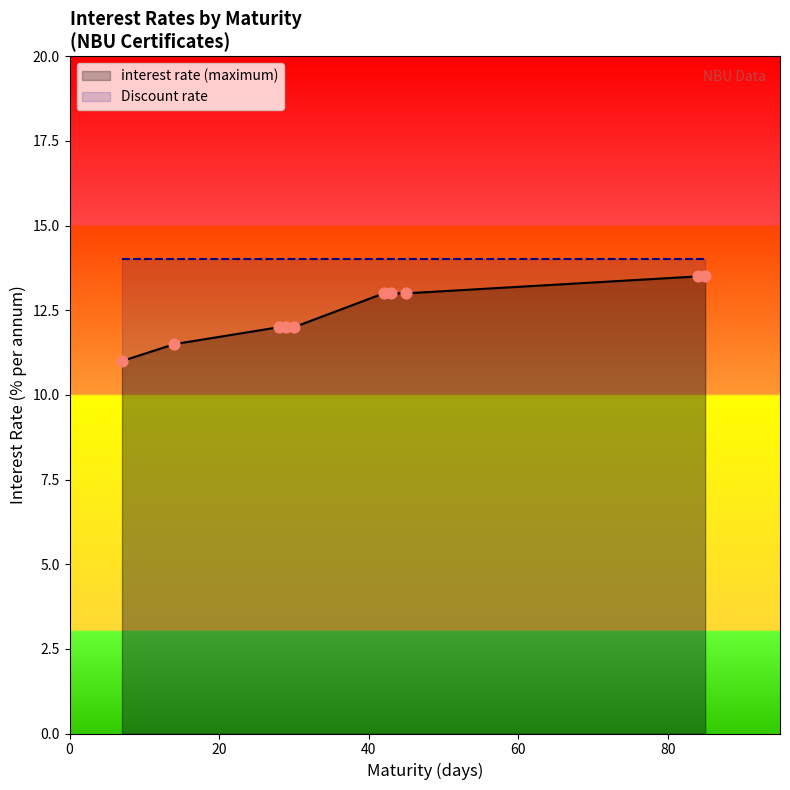

What is the total value across all series at 30?

26.0